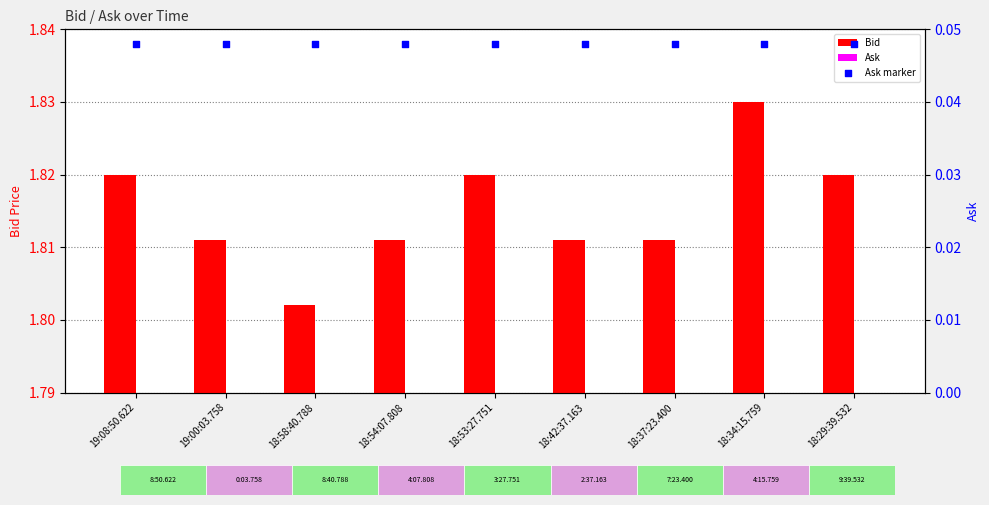

Which series has the largest Y range (max minus min)?

Bid